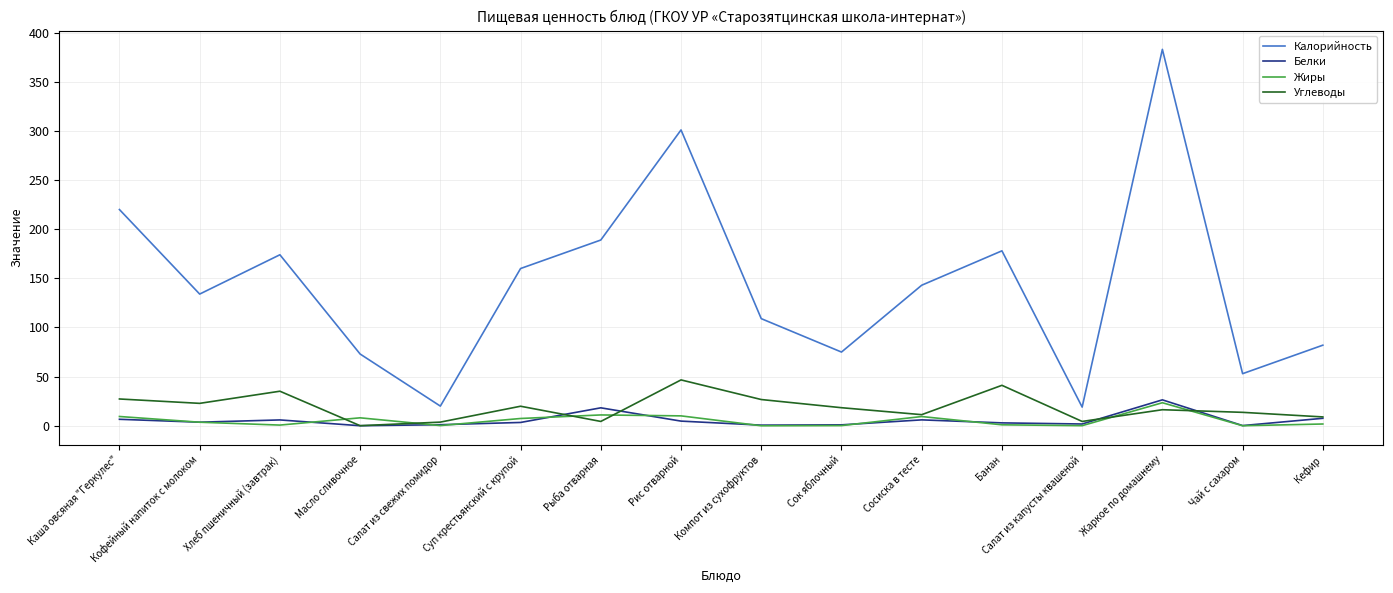

What is the sum of the Калорийность values at Рис отварной and Кофейный напиток с молоком?

435.0